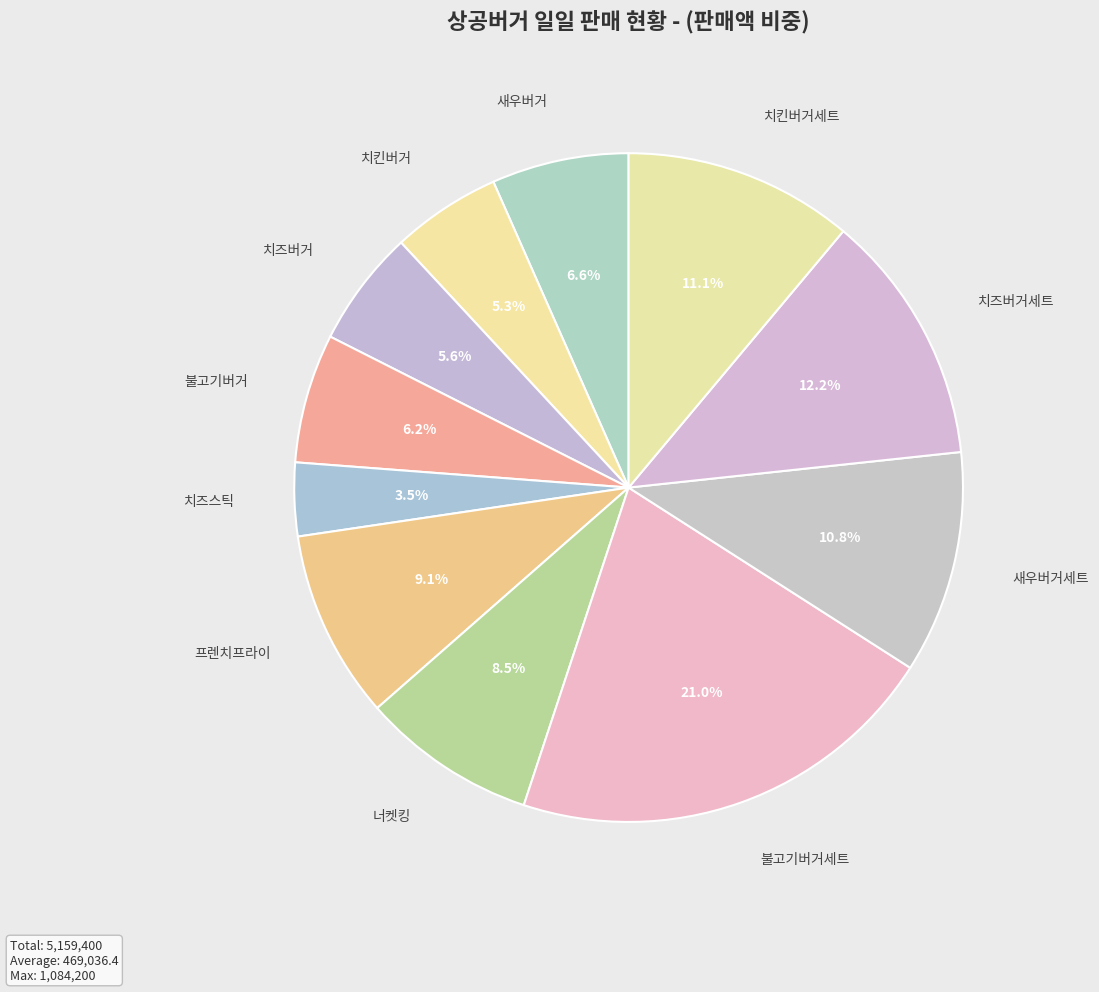

How many segments does this pie chart have?

11